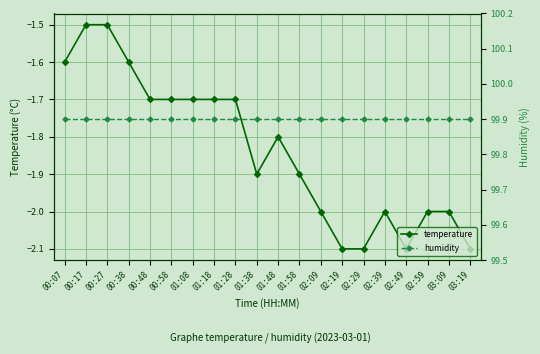

How many lines are shown in the chart?

2